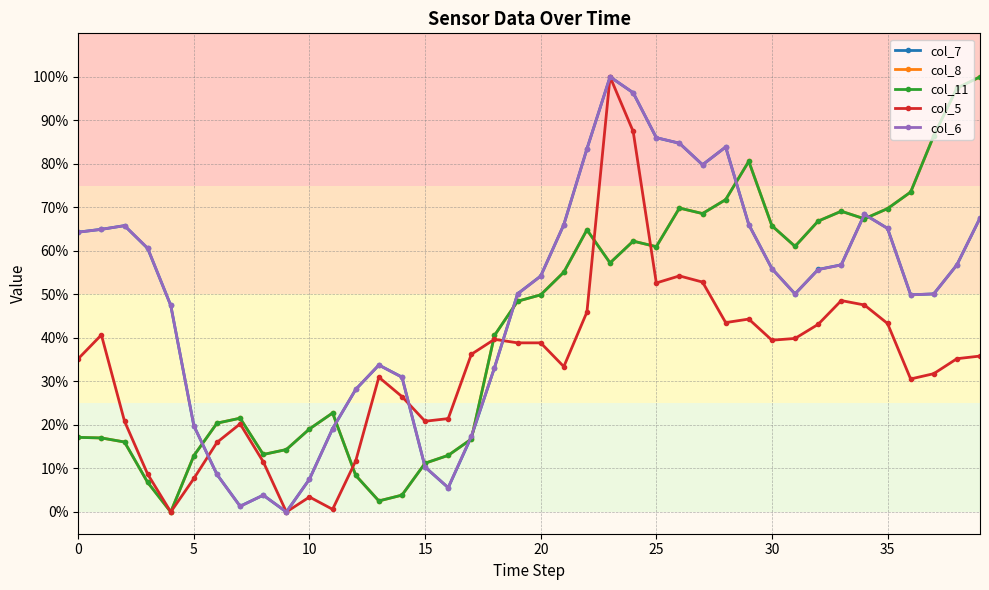

Which series has the largest total across all categories?

col_7